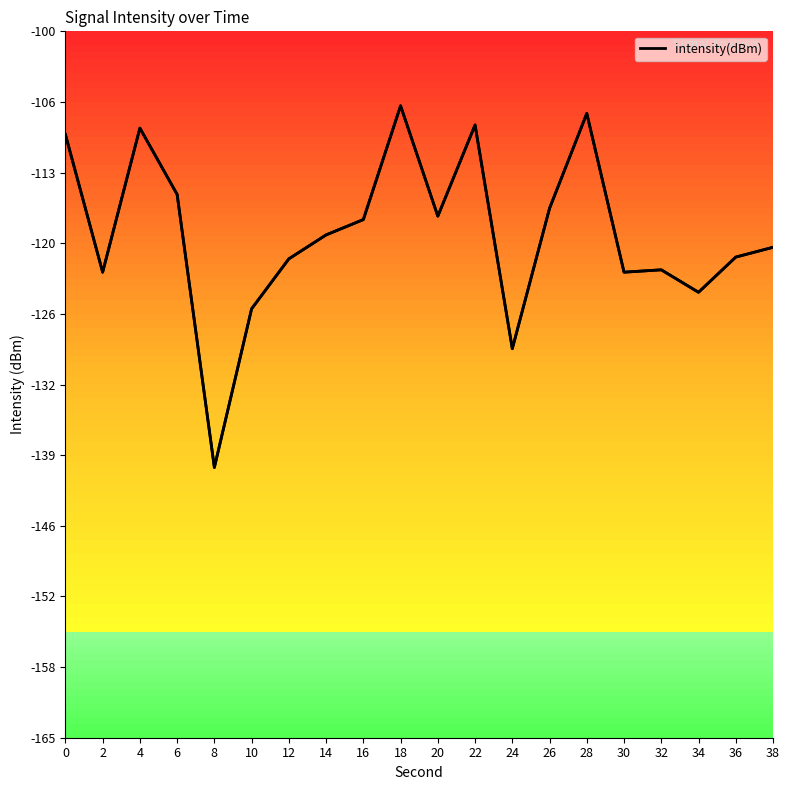

Reading left to right, what are all the values shown in this chart?

-109.5	-122.2	-108.9	-115.0	-140.1	-125.5	-120.9	-118.7	-117.3	-106.9	-117.0	-108.6	-129.2	-116.3	-107.6	-122.2	-121.9	-124.0	-120.8	-119.9